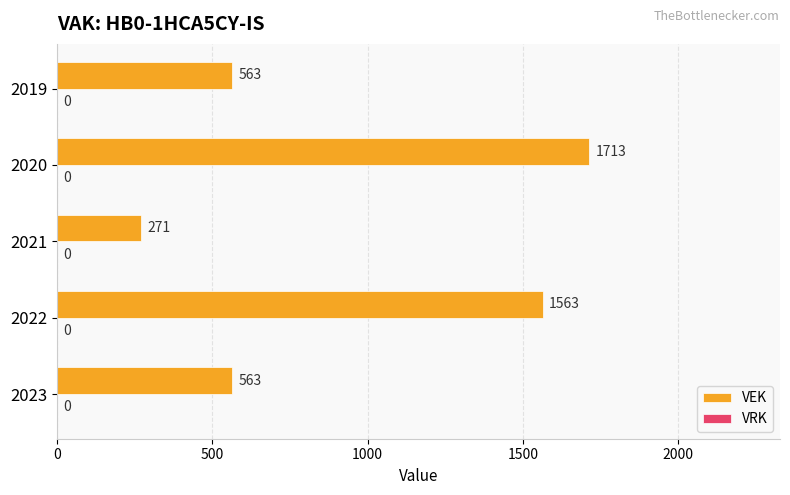

Approximately how many times larger is the value at 2020 compared to 2022?

1.1